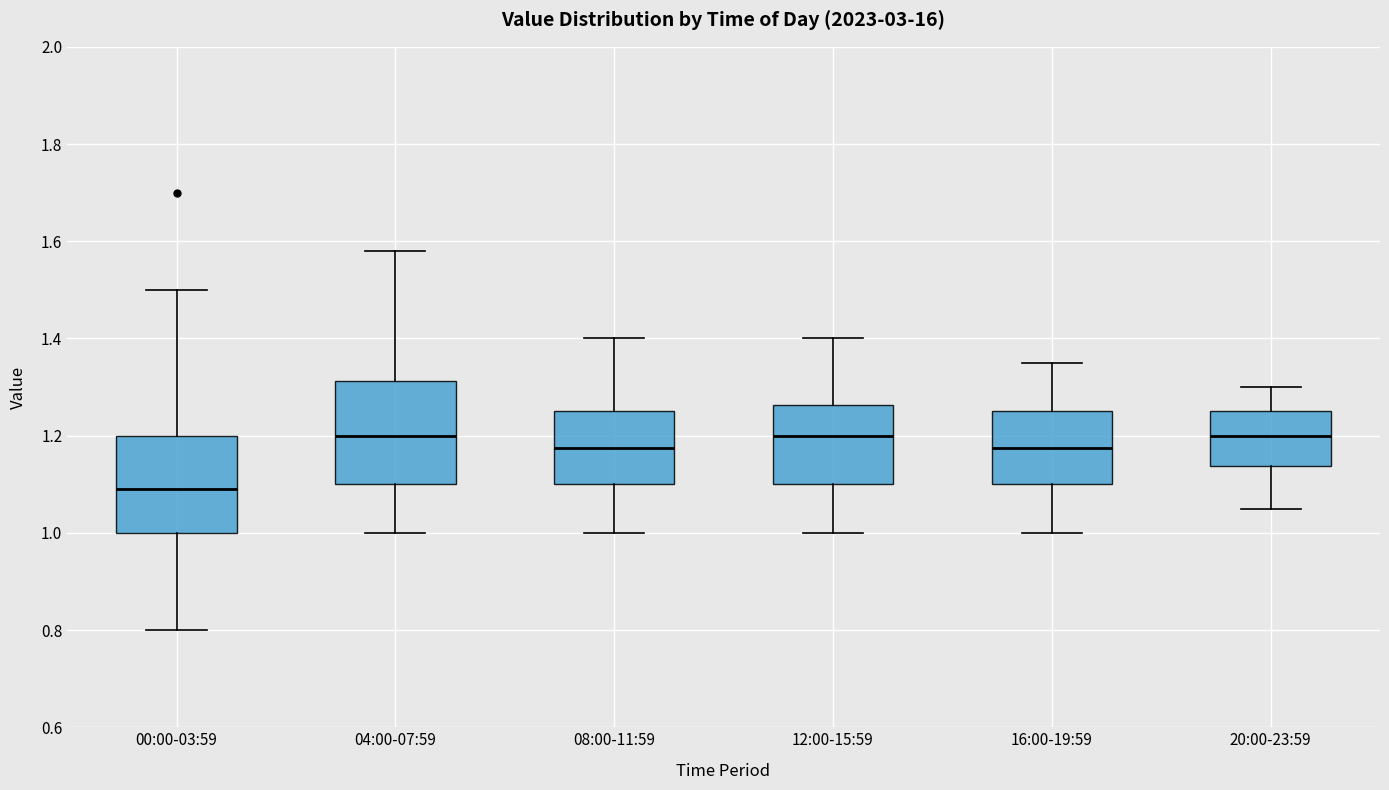

Where does the lower whisker of the box for 16:00-19:59 end on the y-axis? The values are not printed on the chart, so give them approximately, as read against the axis.

1.00